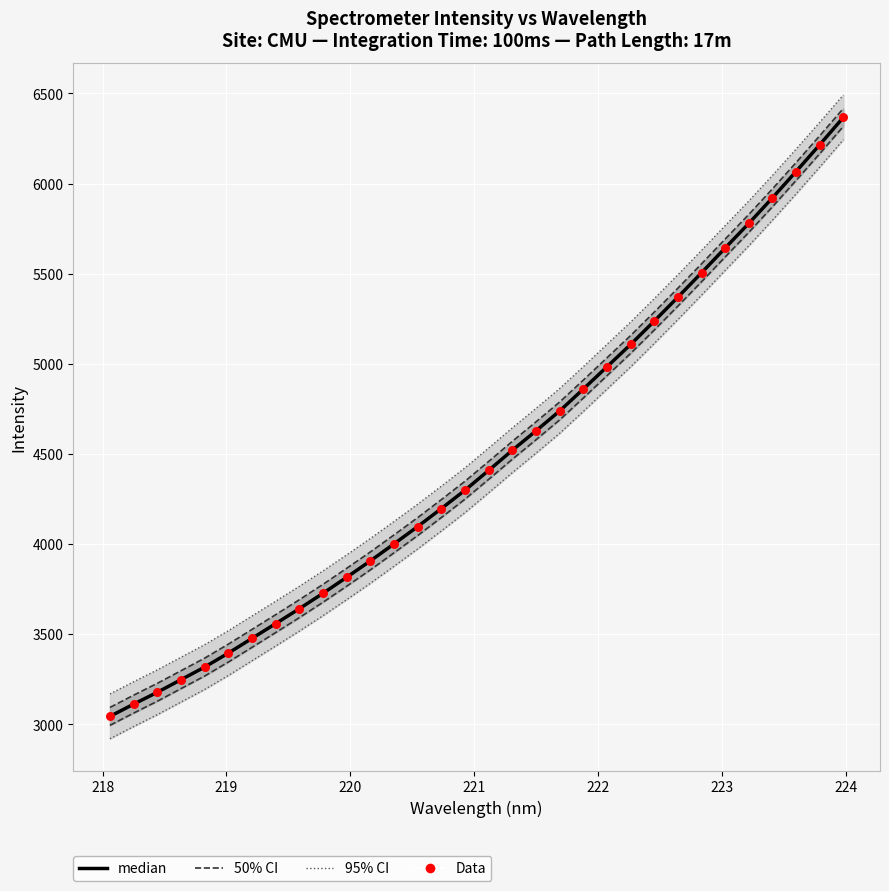

Which series contains the lowest Y value?

95% CI